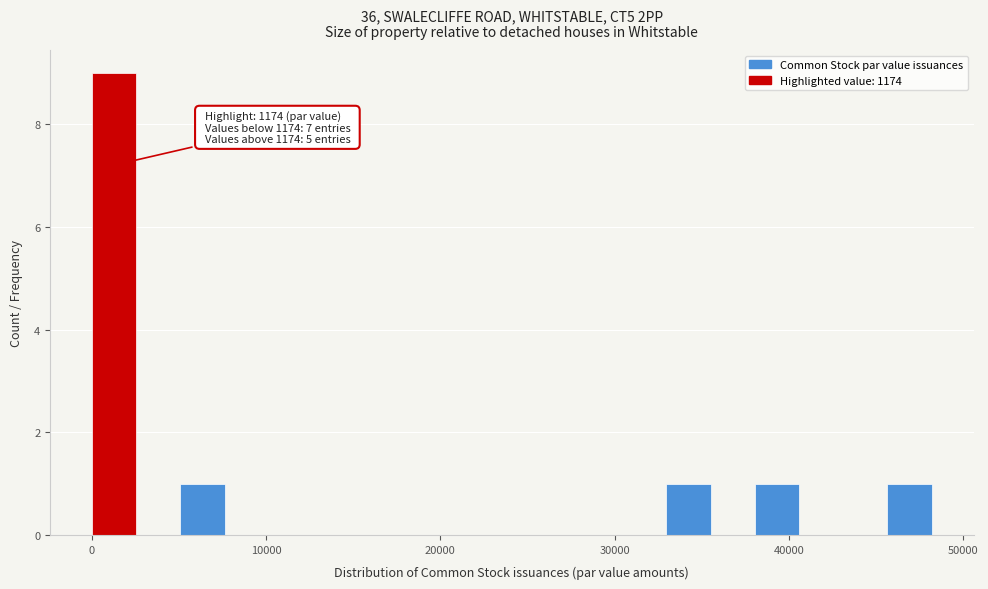

Around what value on the x-axis is the tallest bar? Give the approximate position of its centre, as read against the axis.

1000